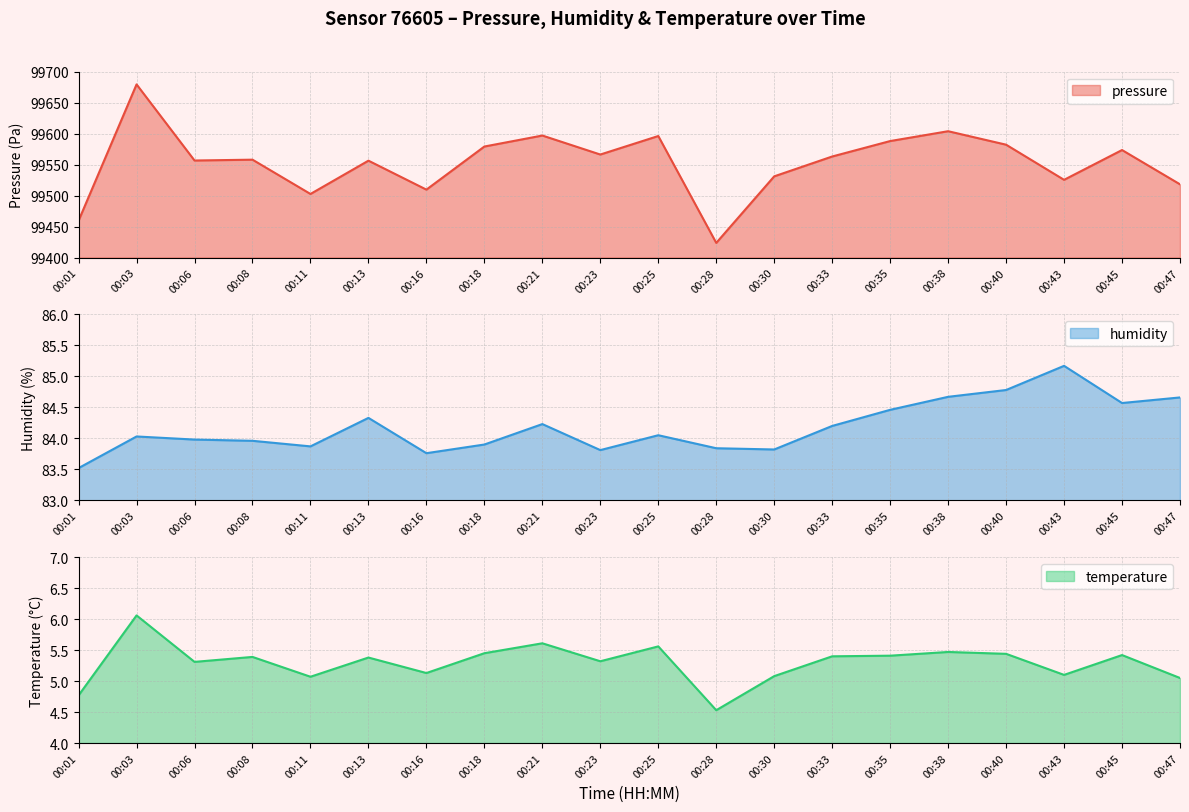

Where is the first local minimum for temperature?

00:06